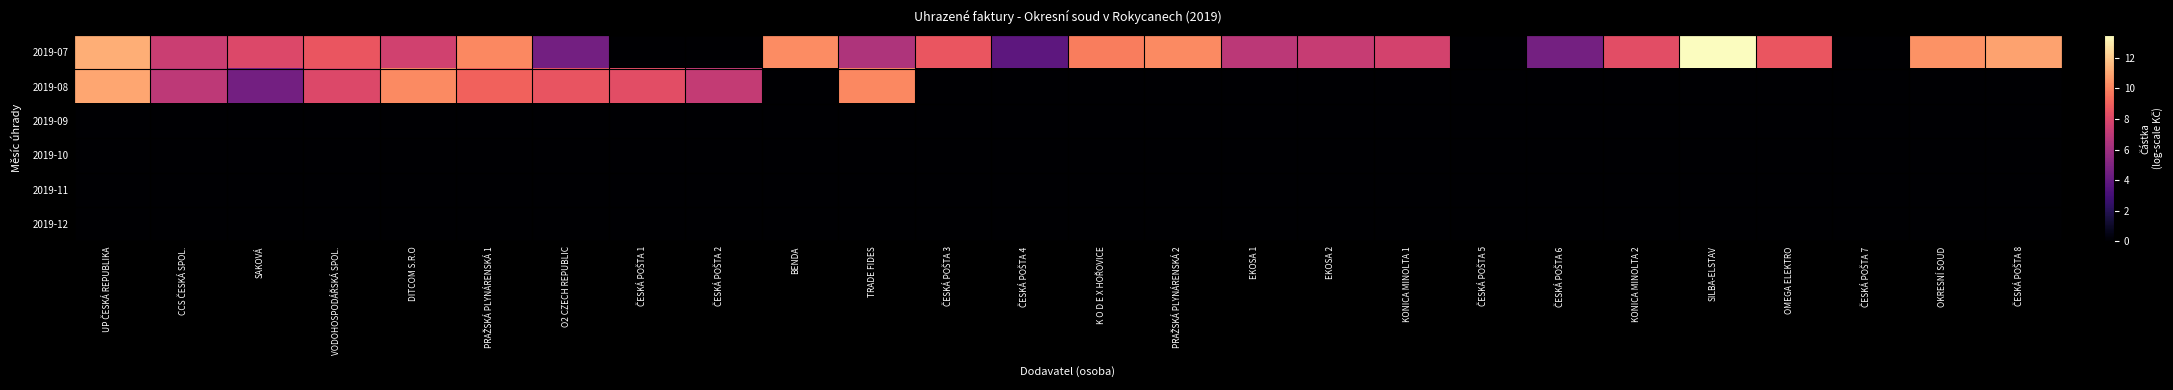

What is the difference between the highest and lowest values at KONICA MINOLTA 1?

7.7